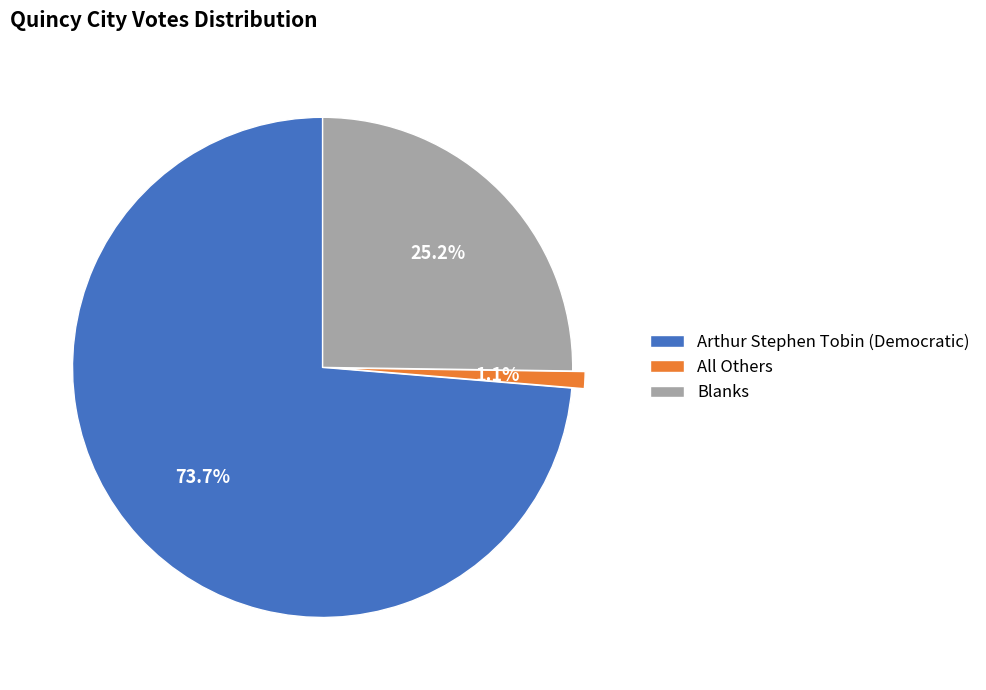

Between Blanks and Arthur Stephen Tobin (Democratic), which is larger?

Arthur Stephen Tobin (Democratic)